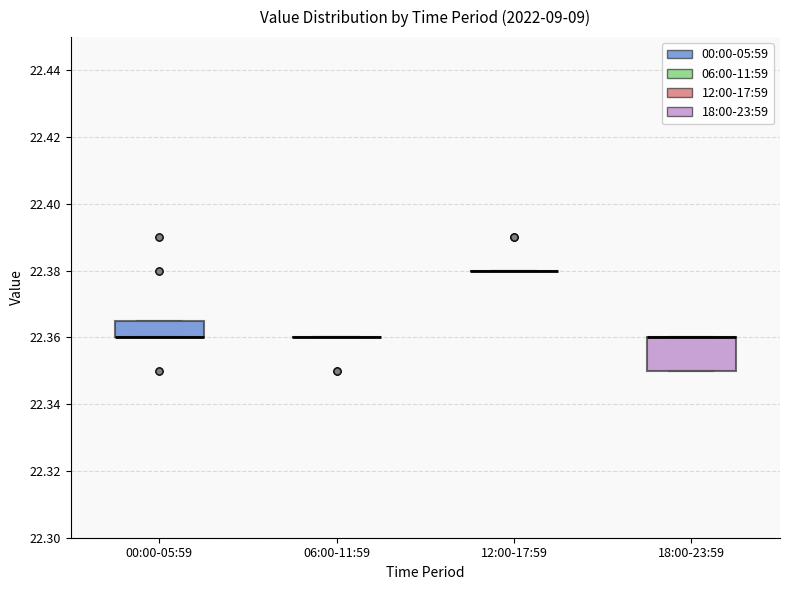

Reading left to right, read every box against the y-axis: the position of its median line, the range the box covers, and the ends of its whiskers. The values are not printed on the chart, so give them approximately, as read against the axis.

00:00-05:59: median 22.360 (drawn on the box's lower edge), box 22.360 to 22.366, whiskers 22.360 to 22.366
06:00-11:59: box collapsed to a line at 22.360, whiskers 22.360 to 22.360
12:00-17:59: box collapsed to a line at 22.380, whiskers 22.380 to 22.380
18:00-23:59: median 22.360 (drawn on the box's upper edge), box 22.350 to 22.360, whiskers 22.350 to 22.360